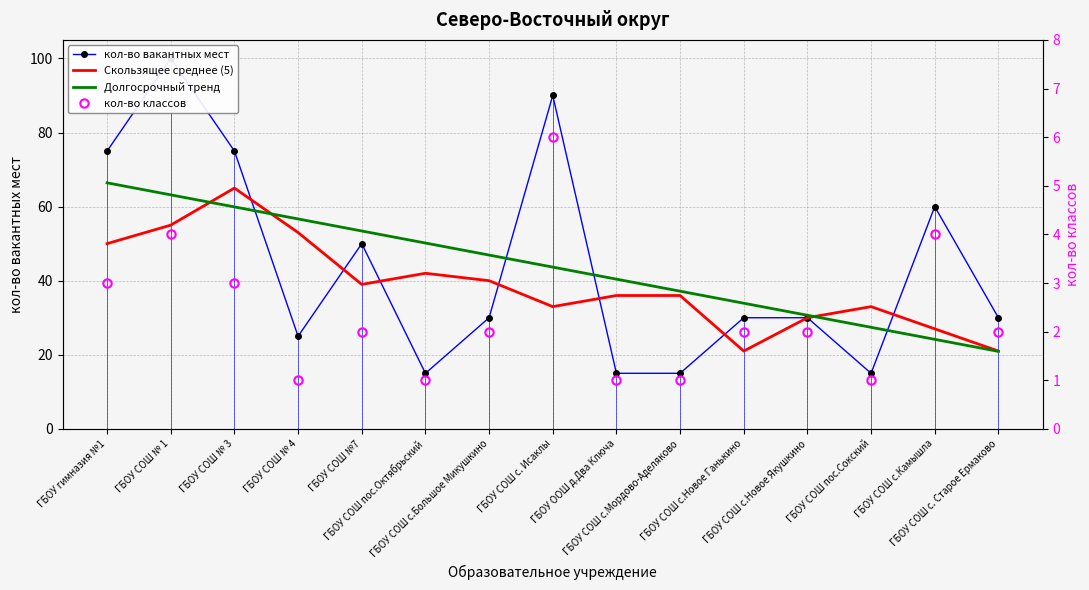

True or false: Долгосрочный тренд has a value of 106.0 at ГБОУ СОШ № 3.

False